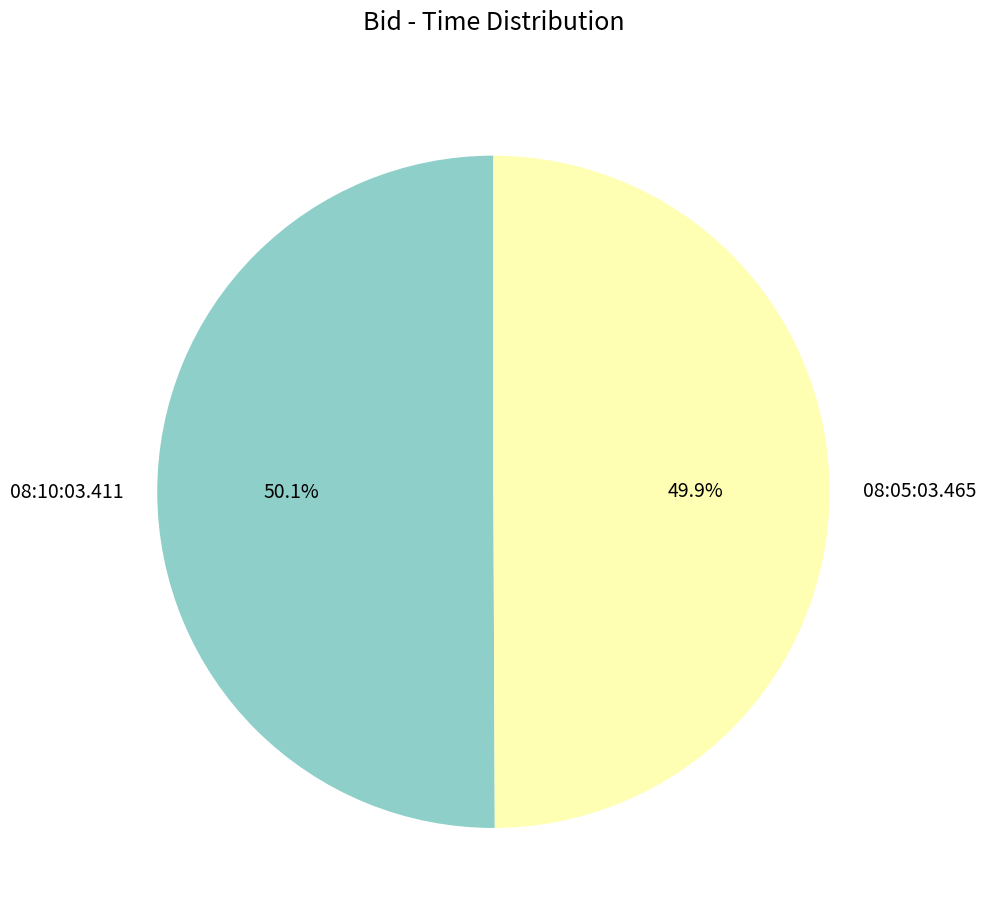

To the nearest percent, what is the average slice percentage?

50%